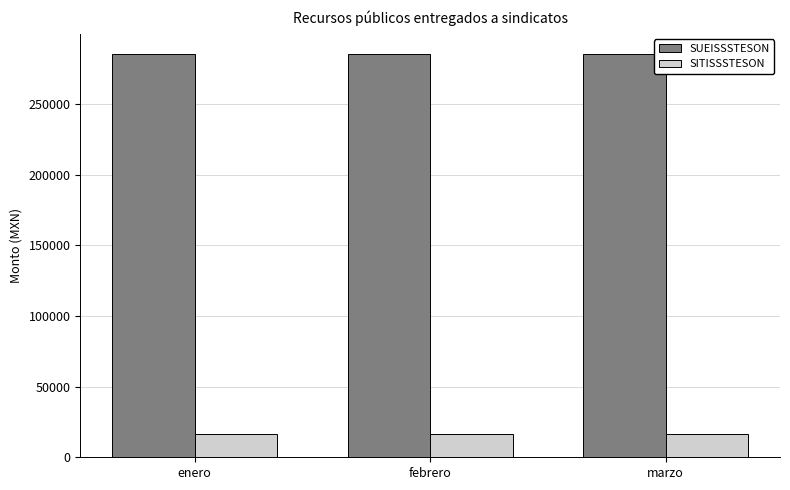

What is the spread (max minus min) of values at enero?

269050